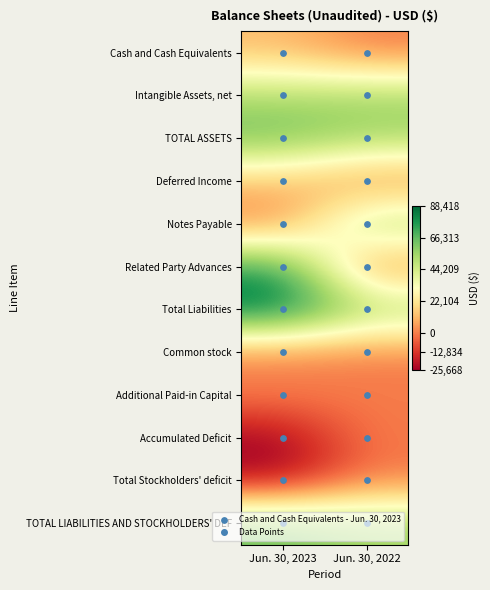

Between Jun. 30, 2023 and Jun. 30, 2022, which series saw the biggest shift?

Related Party Advances